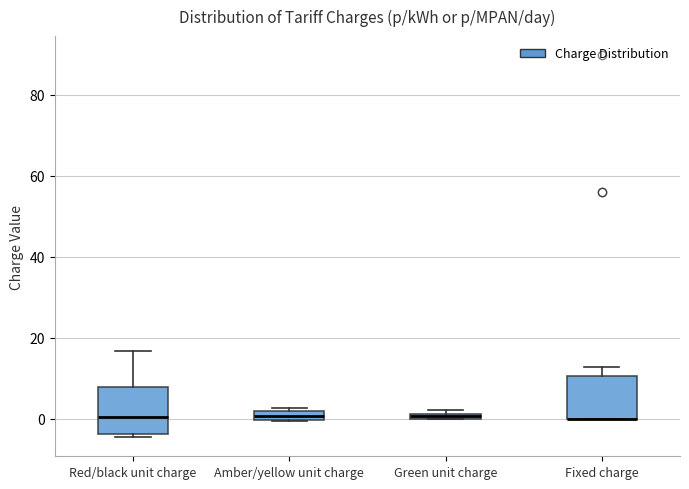

Where does the median line of the box for Red/black unit charge sit on the y-axis? The values are not printed on the chart, so give them approximately, as read against the axis.

0